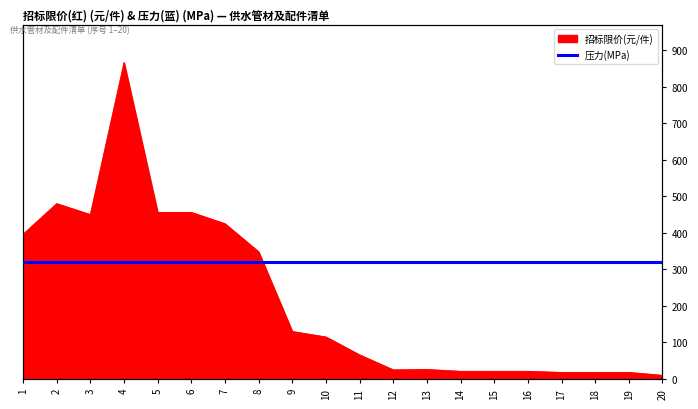

What is the maximum value shown in the chart?

866